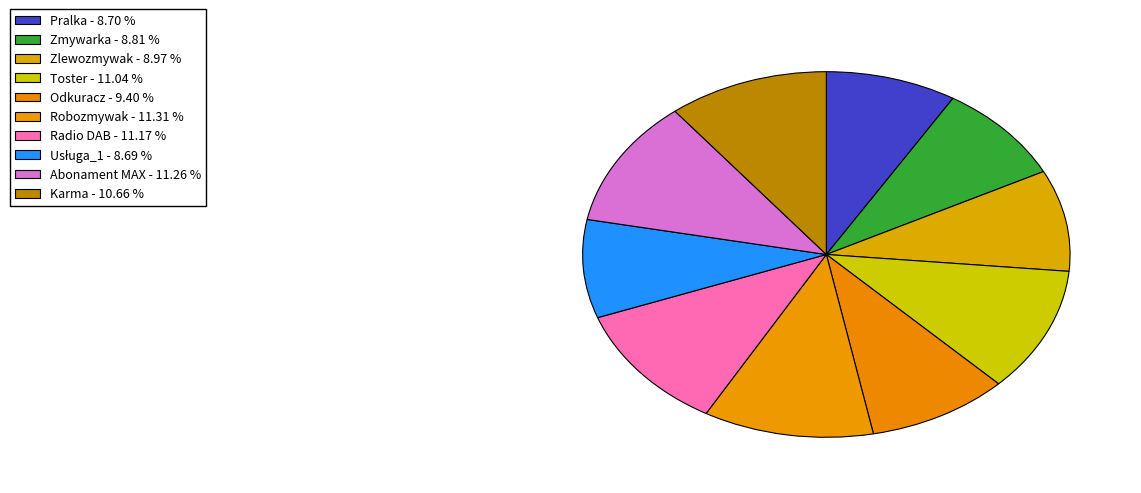

How many slices are in this pie chart?

10